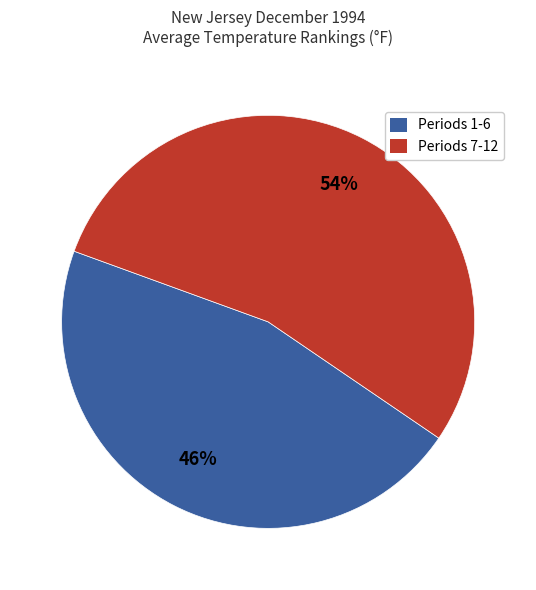

How many slices are in this pie chart?

2